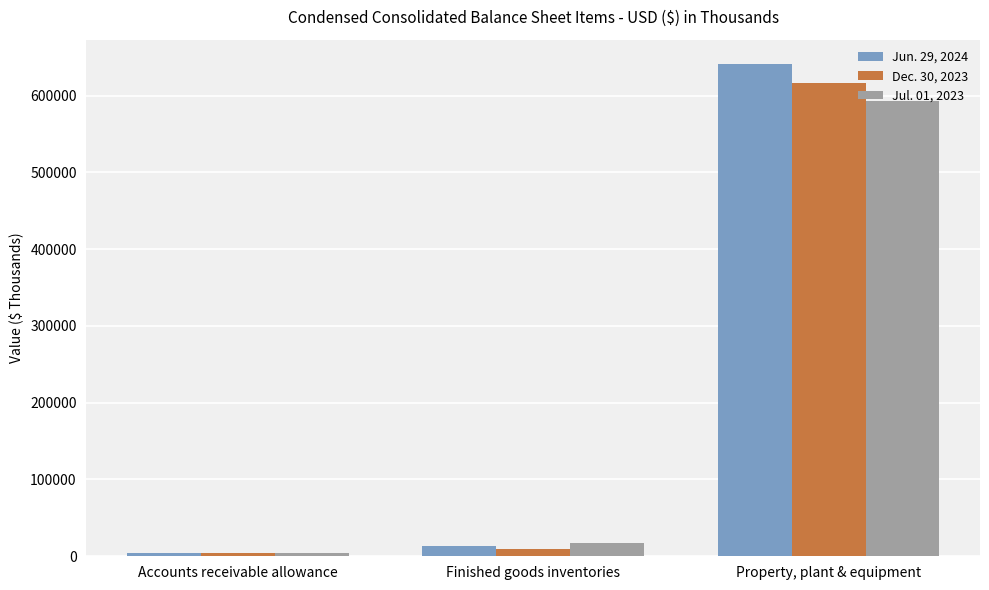

What is the value of the Jun. 29, 2024 bar at the 2nd from the left?

13844